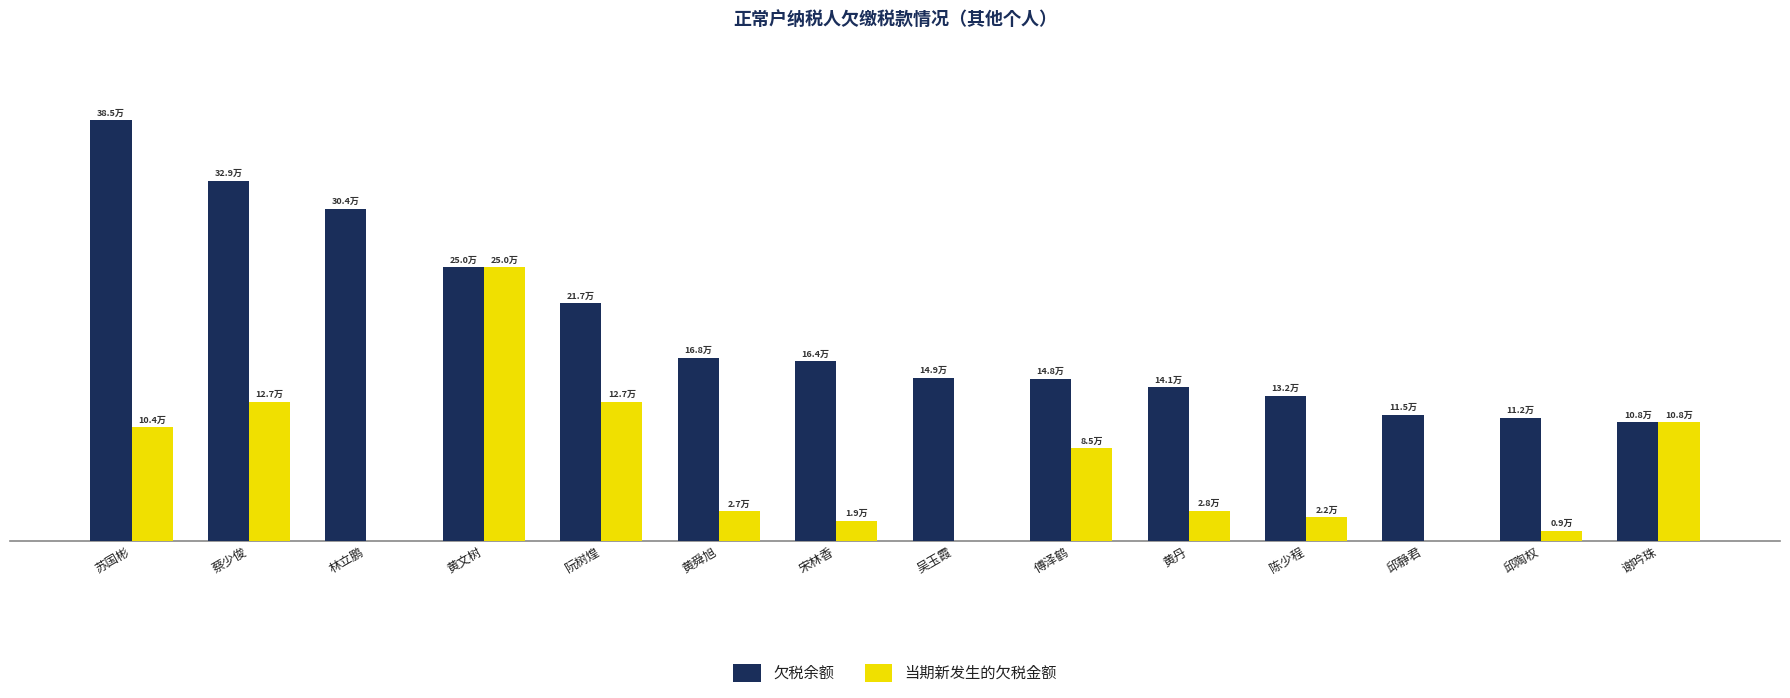

Reading left to right, transcribe all the data shown in this chart.

欠税余额: 384846.0	329425.0	303761.3	250139.4	217296.2	167656.0	164161.4	149020.3	148087.4	140614.1	132485.3	115447.3	112442.9	108445.7
当期新发生的欠税金额: 104032.2	127152.7	0.0	250139.4	127441.0	27060.4	18533.0	0.0	84775.9	27676.1	21571.9	0.0	9138.2	108445.7